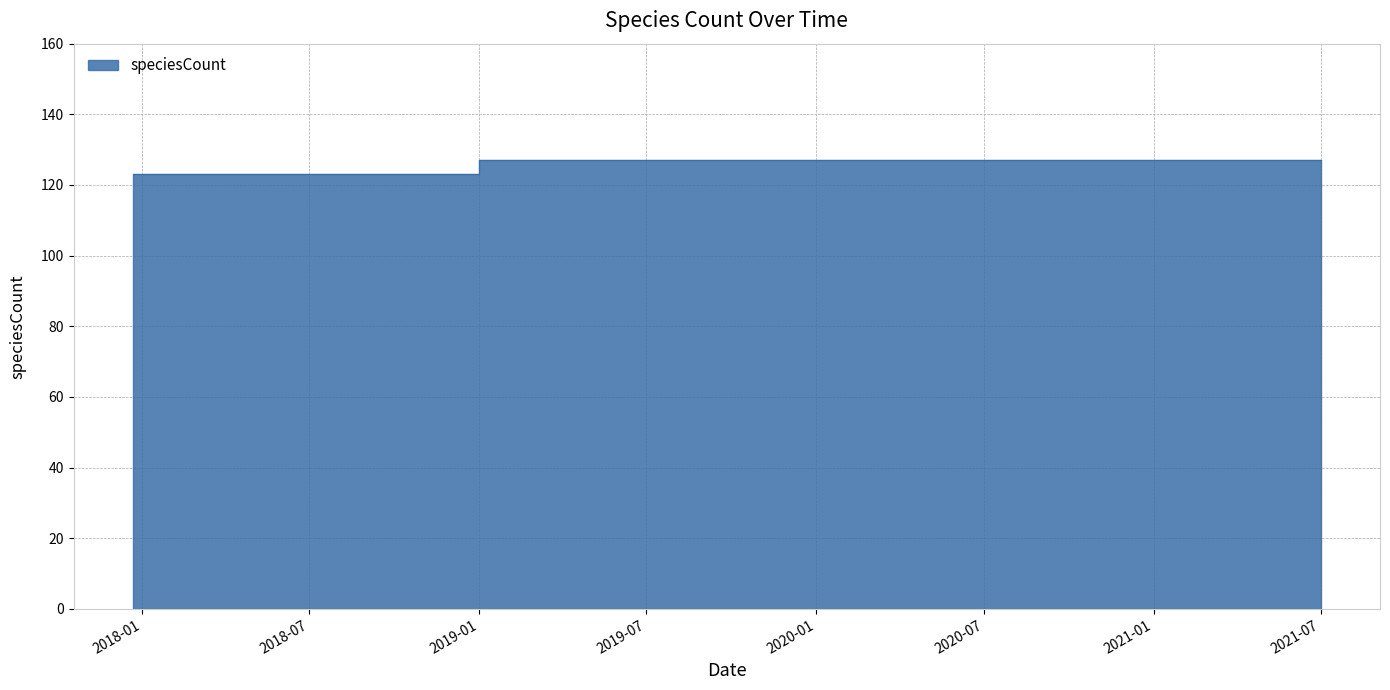

What is the difference between the second highest and second lowest values?

4